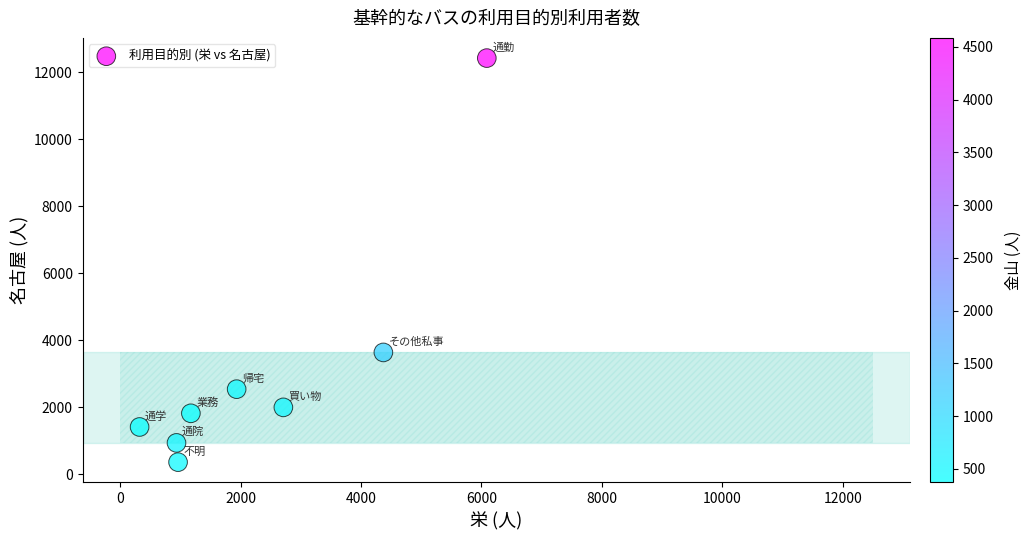

What Y value in the scatter plot is closest to 6391?

3638